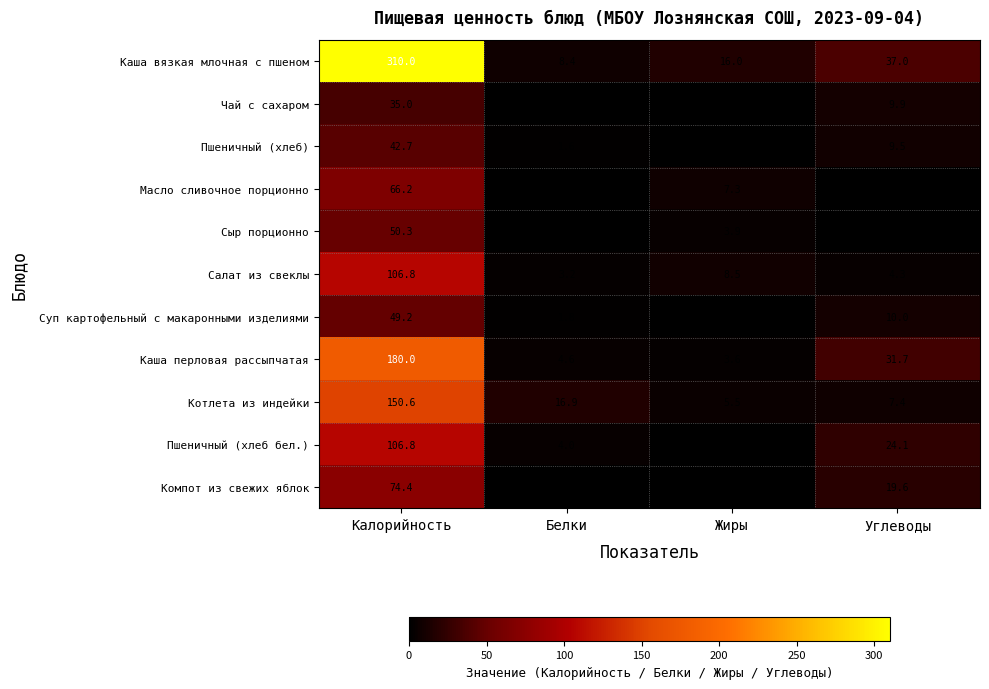

What is the difference between the Пшеничный (хлеб бел.) values at Углеводы and Калорийность?

82.7